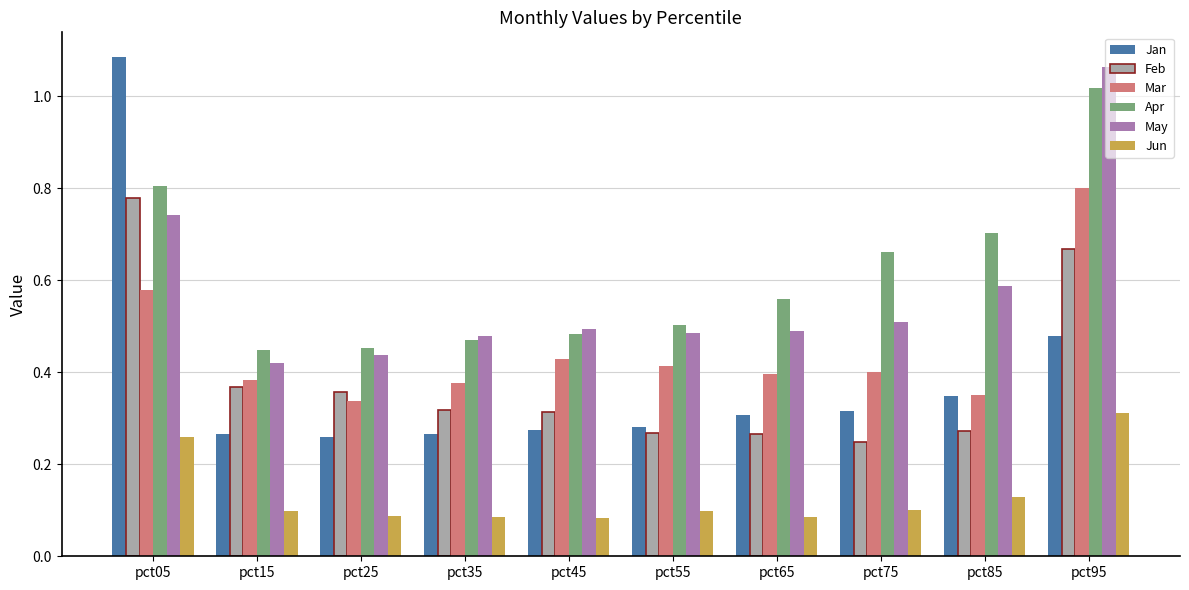

What is the sum of all Jun values?

1.3